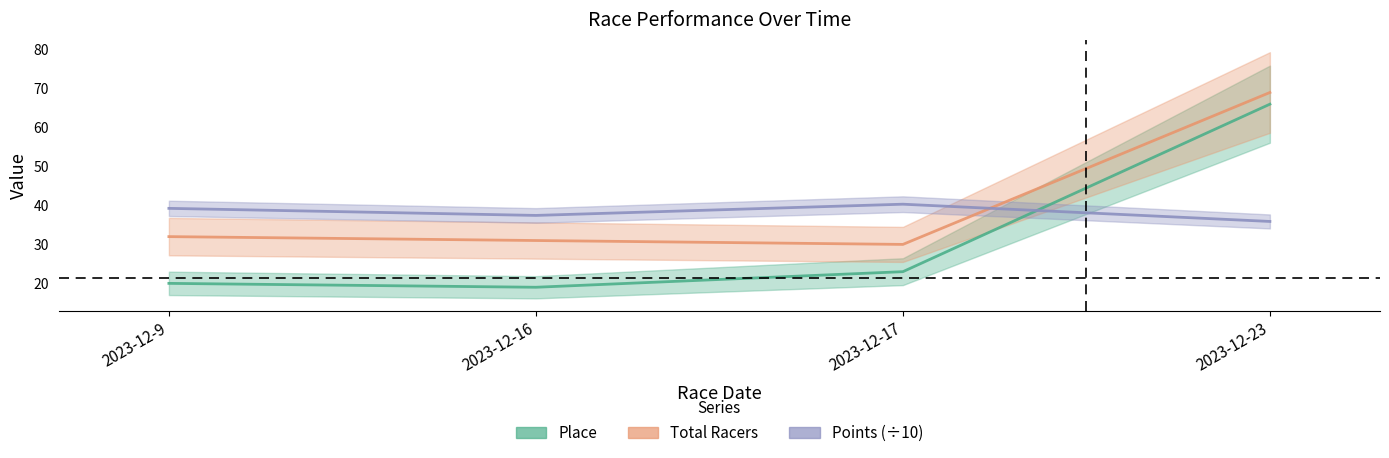

Between which two adjacent categories do Total Racers and Points (÷10) first intersect?

2023-12-17 and 2023-12-23